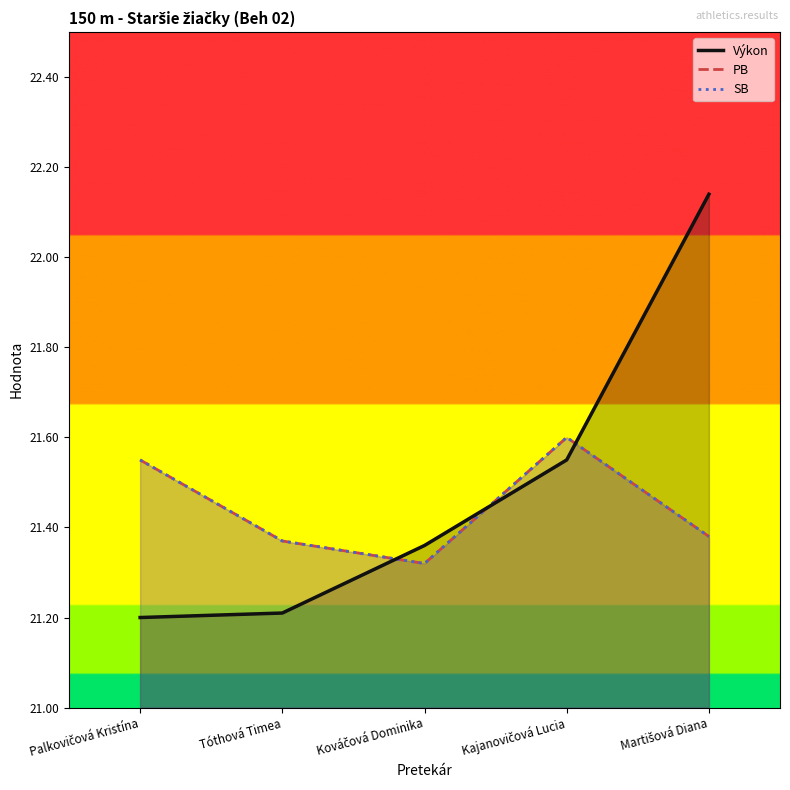

At which category does SB reach its first local peak?

Kajanovičová Lucia